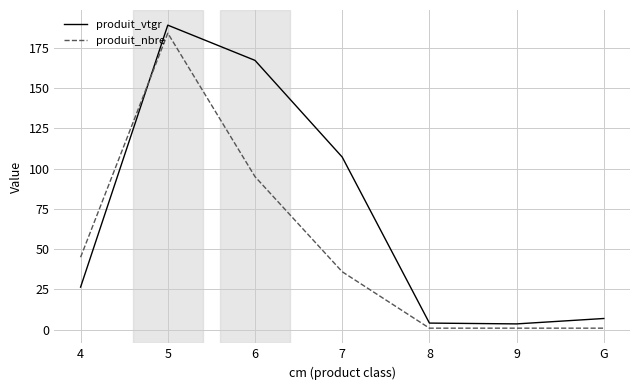

Rank the series by their average value, from lowest to highest.

produit_nbre, produit_vtgr